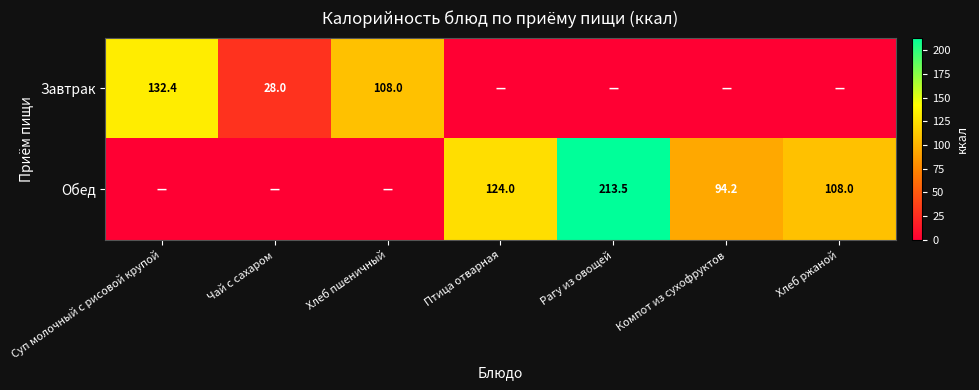

Is it true that Завтрак equals 87.0 at Суп молочный с рисовой крупой?

False